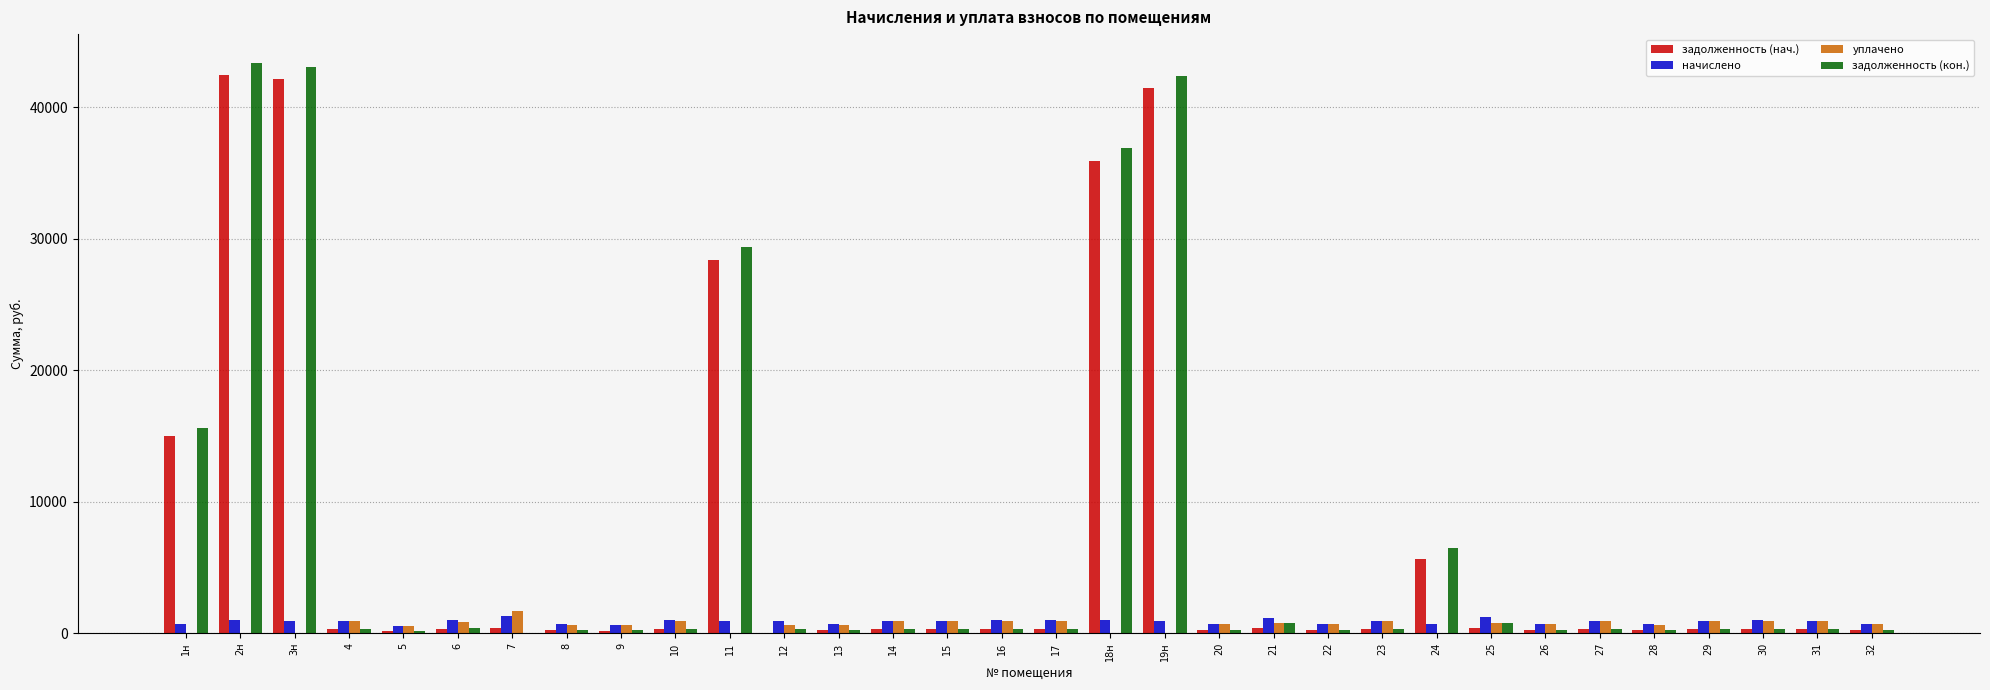

Between 1н and 12, which series saw the biggest shift?

задолженность (кон.)